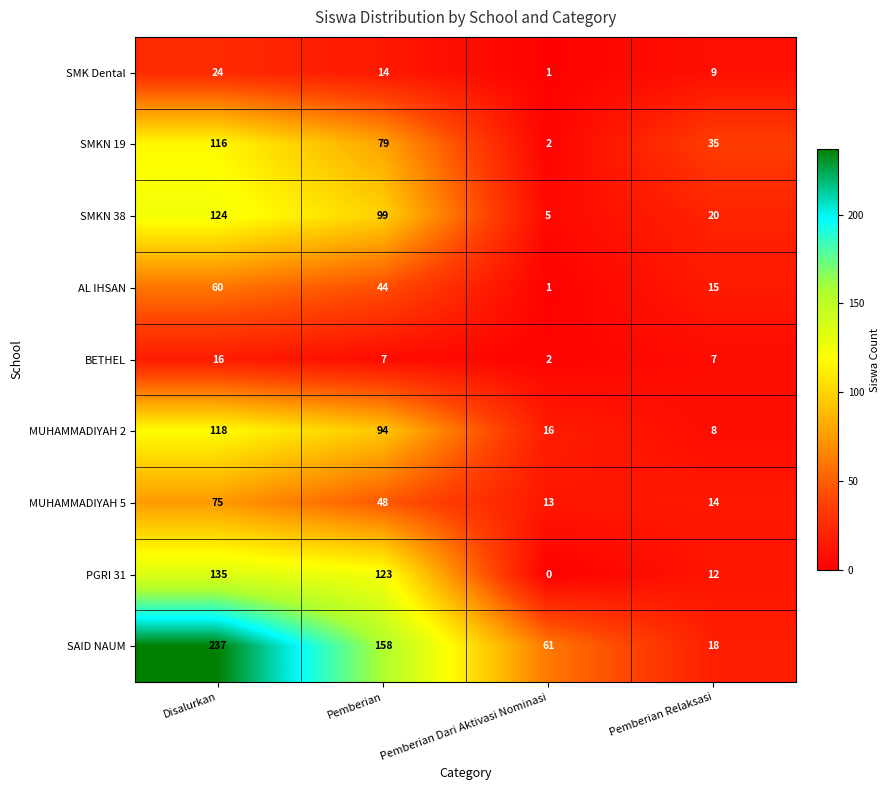

Which series has the largest total across all categories?

SAID NAUM